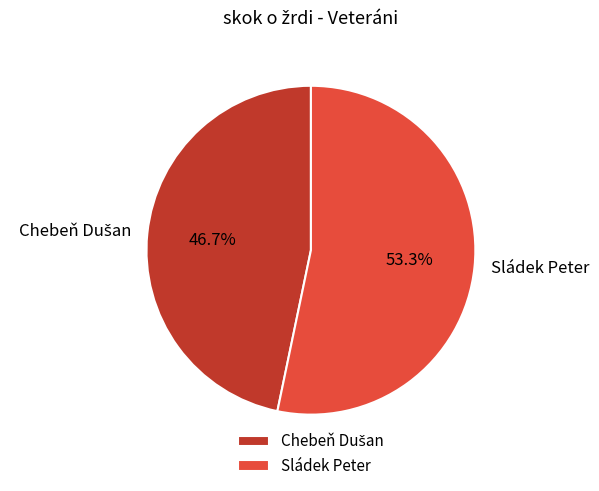

Does any single category account for the majority?

Yes